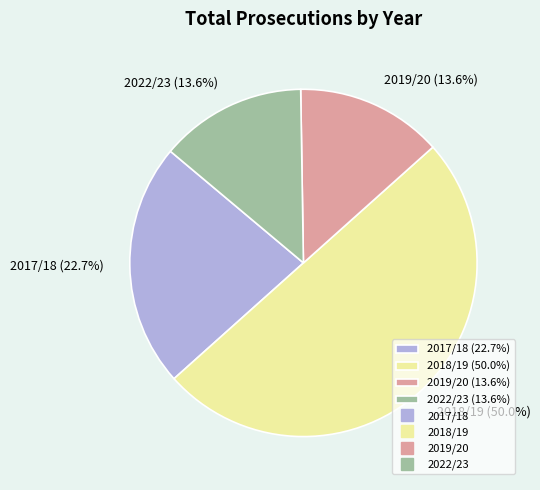

Is 2022/23 (13.6%) the majority of the pie?

No